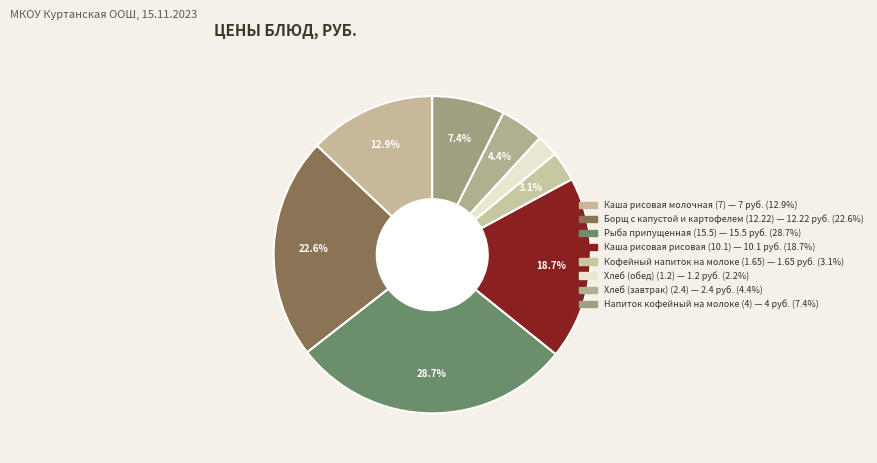

Rank the categories by value from highest to lowest.

Рыба припущенная (15.5), Борщ с капустой и картофелем (12.22), Каша рисовая рисовая (10.1), Каша рисовая молочная (7), Напиток кофейный на молоке (4), Хлеб (завтрак) (2.4), Кофейный напиток на молоке (1.65), Хлеб (обед) (1.2)